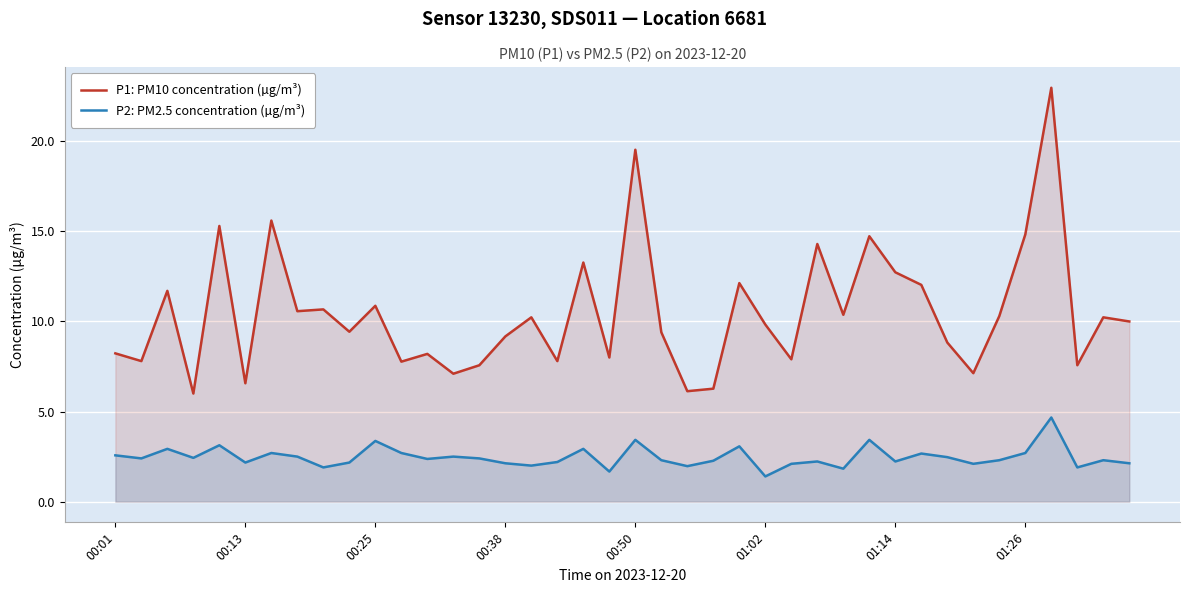

What is the value of the P2: PM2.5 concentration (µg/m³) point at the 20th from the left?

1.7